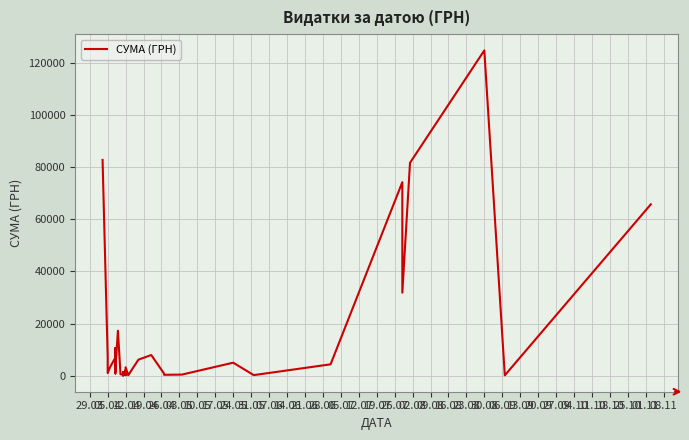

What is the change in value from 05.04 to 05.07?

-6658.1